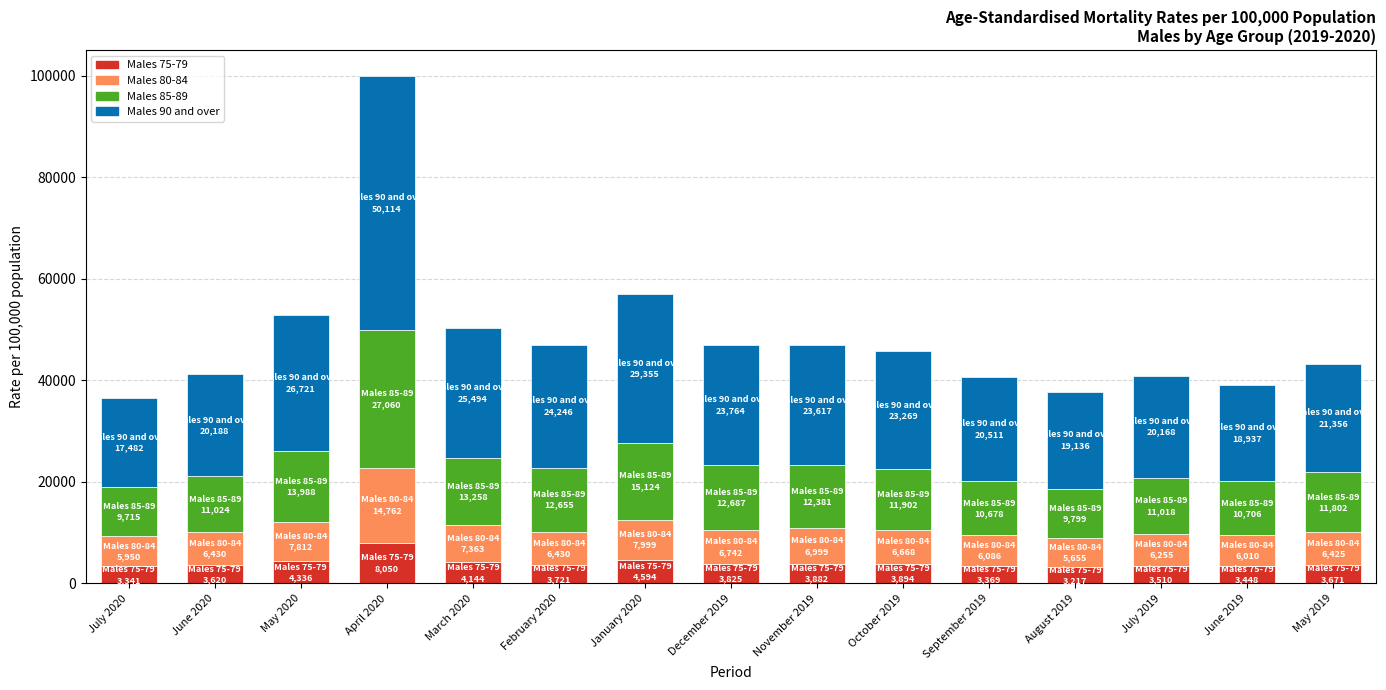

What is the minimum value for Males 75-79?

3216.8